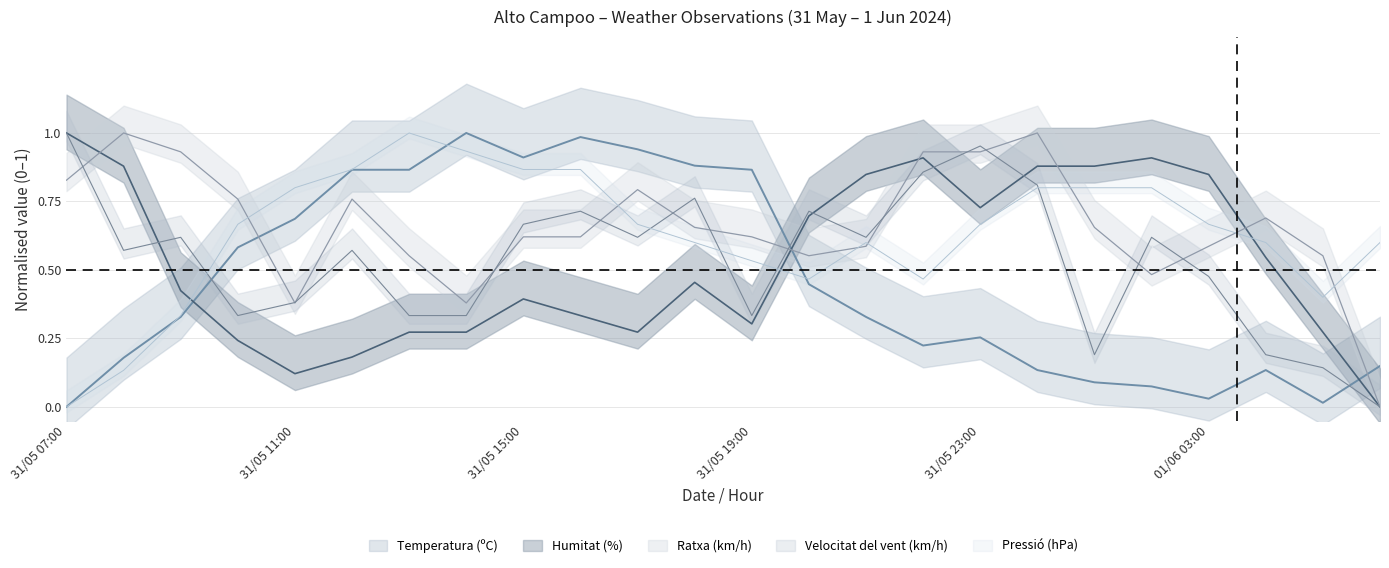

Rank the series at 31/05 22:00 from lowest to highest value.

Temperatura (ºC), Pressió (hPa), Velocitat del vent (km/h), Humitat (%), Ratxa (km/h)